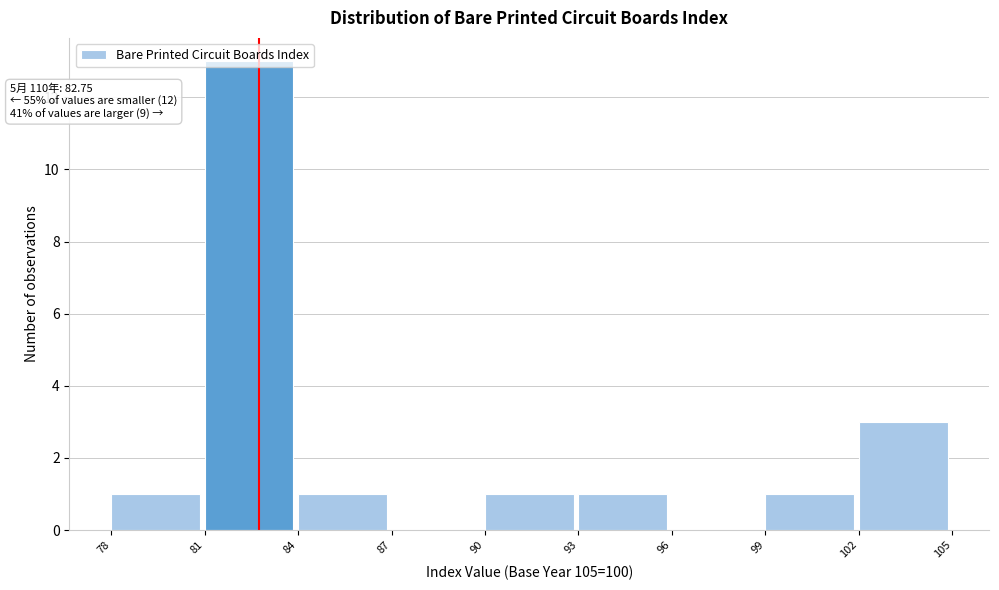

Which range on the x-axis has the tallest bar?

81 to 84